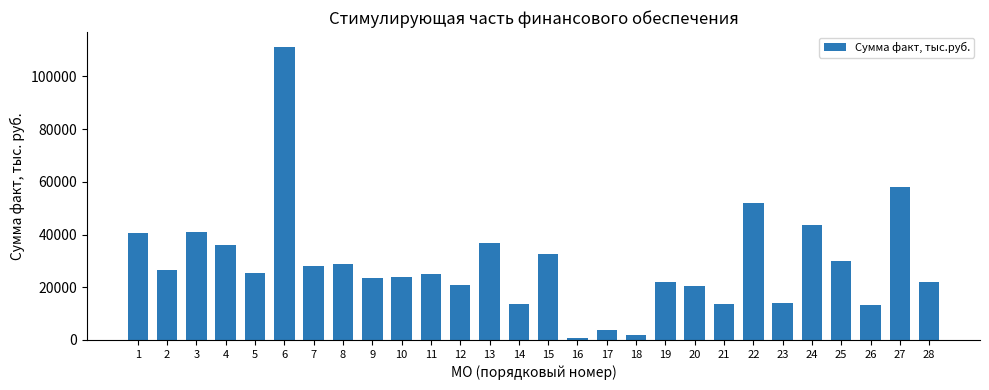

Is it true that the value at 5 is 6276.8?

False